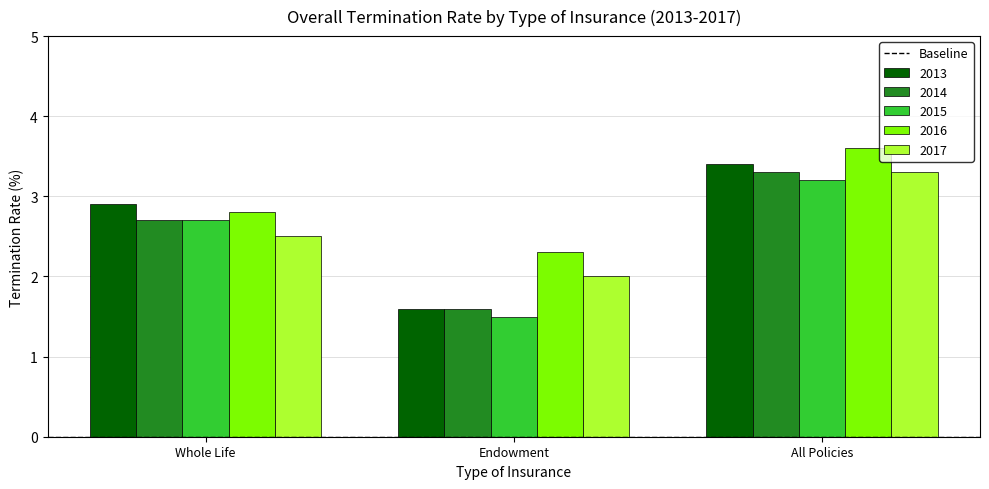

The value of 2015 at Whole Life is 2.7. True or false?

True